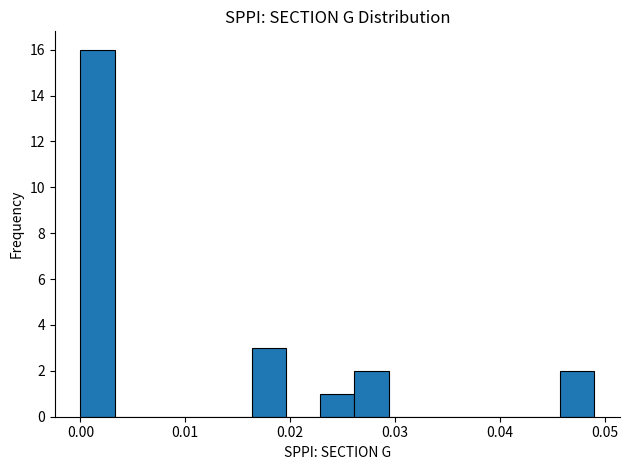

Read against the x-axis, roughly where is the centre of the tallest bar?

0.002